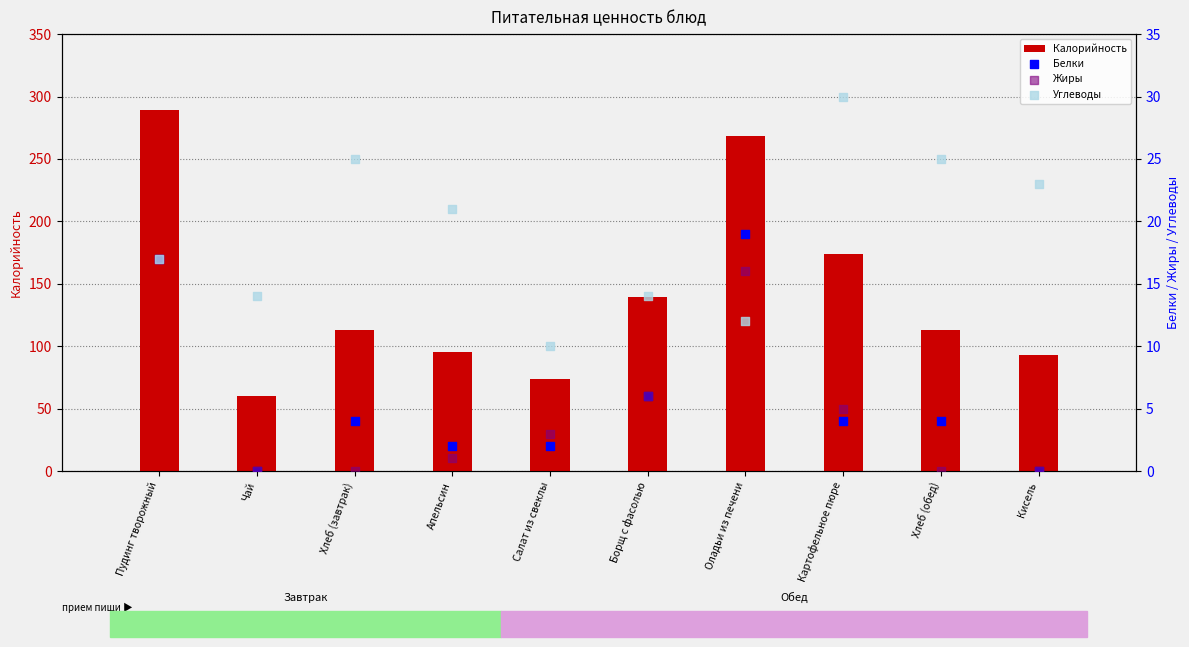

What are all the series names shown in the legend?

Калорийность, Белки, Жиры, Углеводы